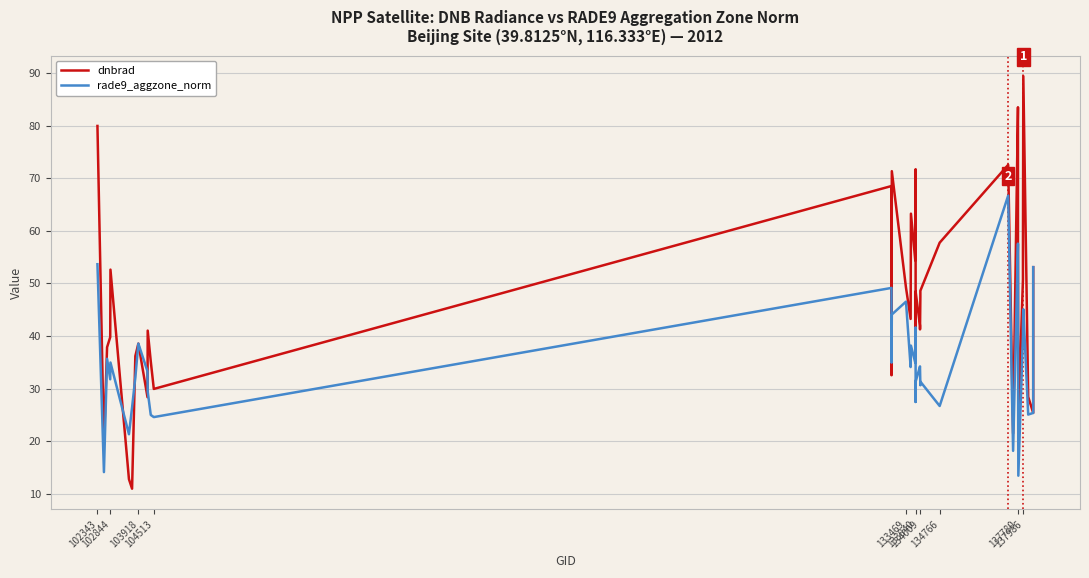

Where does the dnbrad series first go above 47?

102343